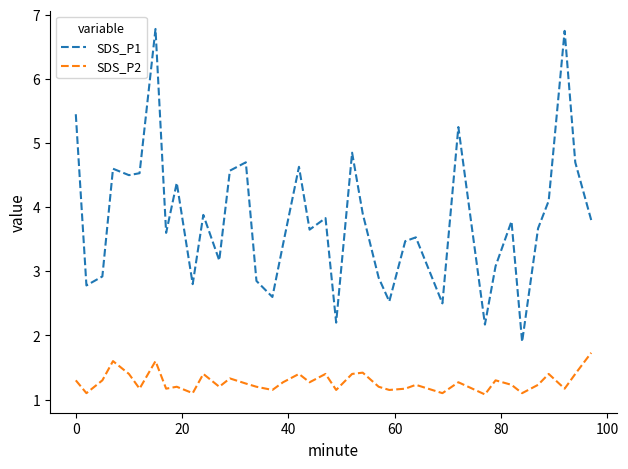

Rank the series by their average value, from highest to lowest.

SDS_P1, SDS_P2